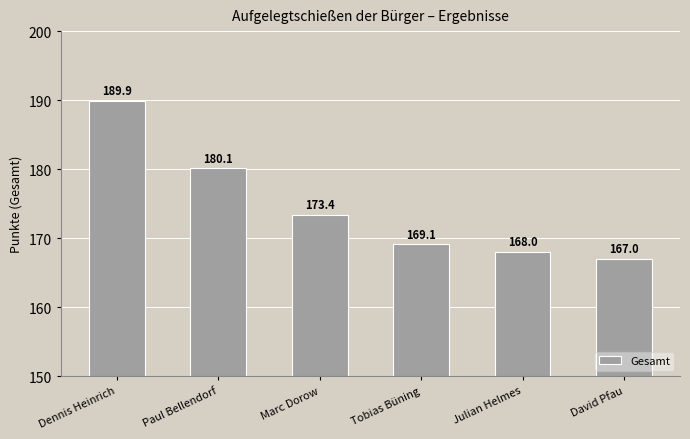

Rank the categories by value from highest to lowest.

Dennis Heinrich, Paul Bellendorf, Marc Dorow, Tobias Büning, Julian Helmes, David Pfau